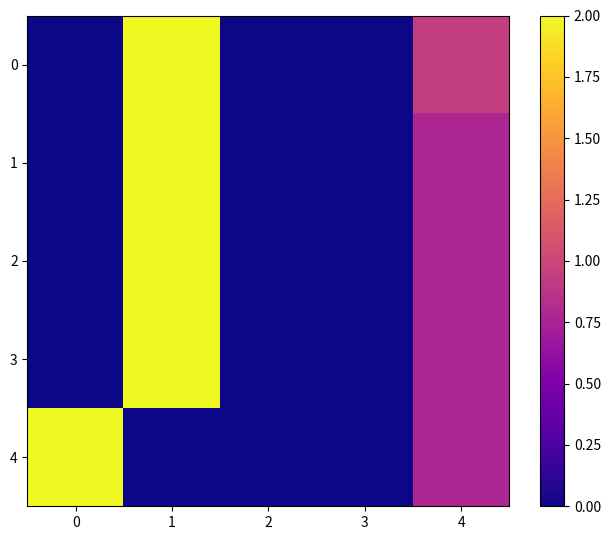

The 4 series shows 0.8 at 4. True or false?

True